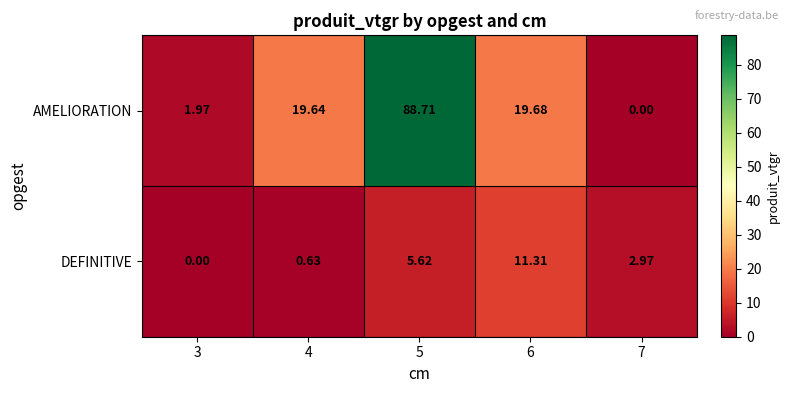

Count the number of data series in this chart.

2